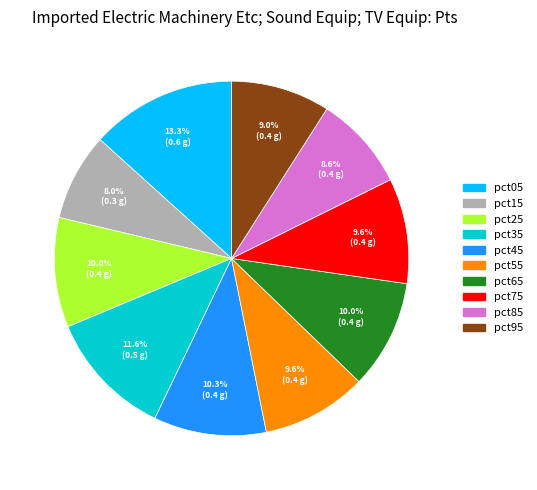

What is the largest slice in the pie chart?

pct05